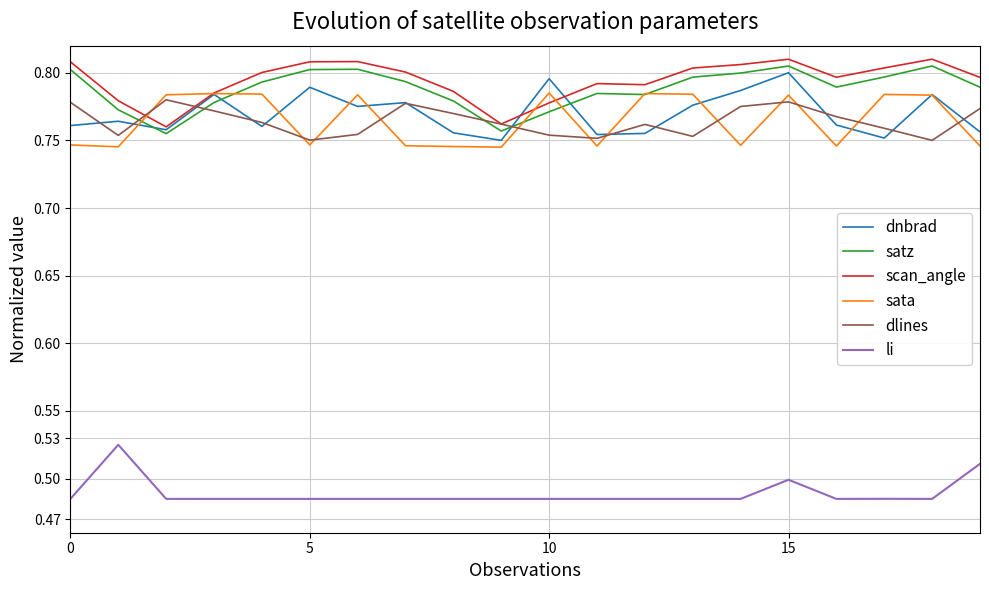

True or false: satz and li cross at least once.

False